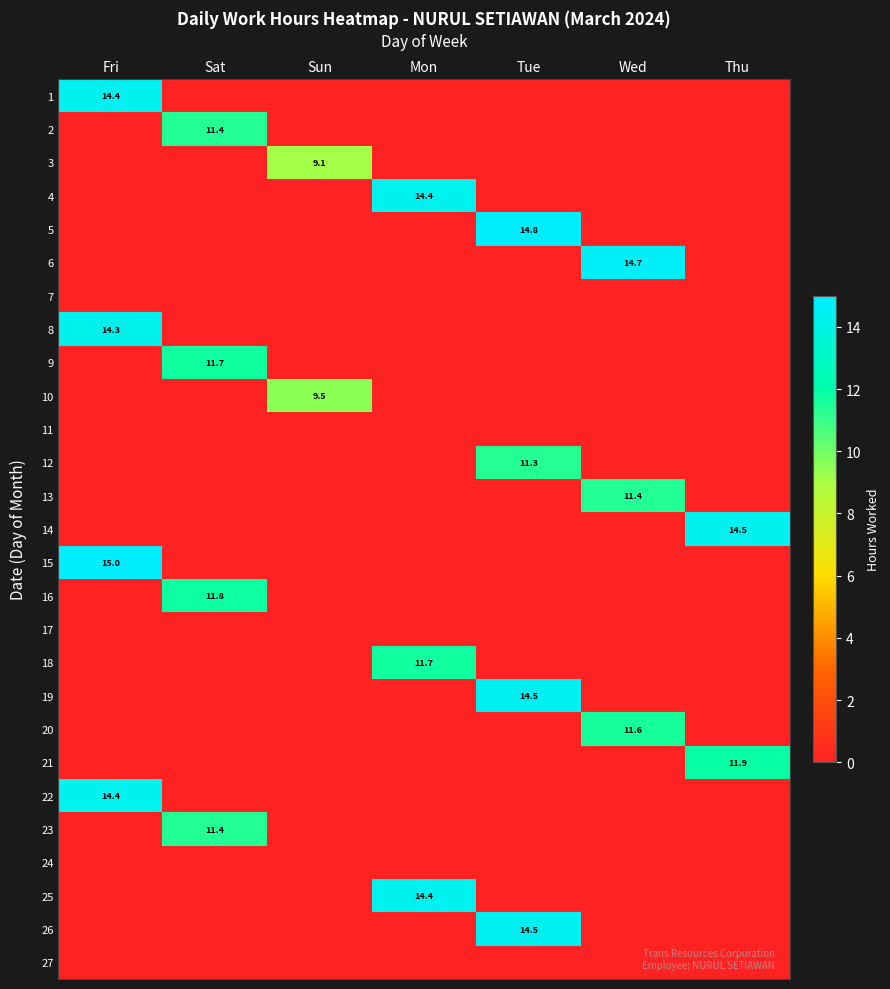

Is the value of 21 at Sun greater than the value of 16 at Mon?

No